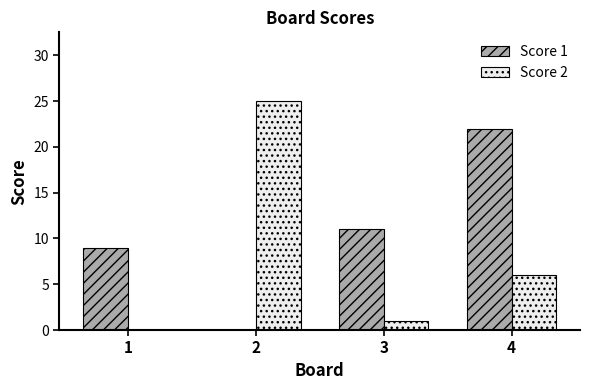

The Score 1 series shows 22 at 4. True or false?

True